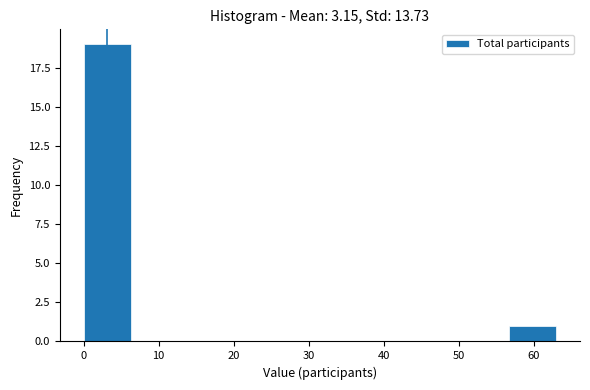

Which range on the x-axis has the tallest bar?

0.0 to 6.3